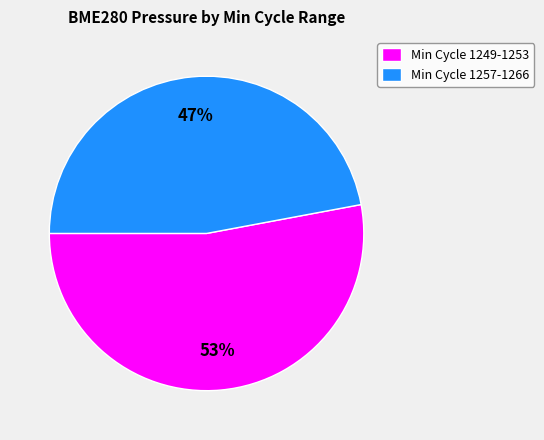

The Min Cycle 1257-1266 slice represents 54% of the pie. True or false?

False